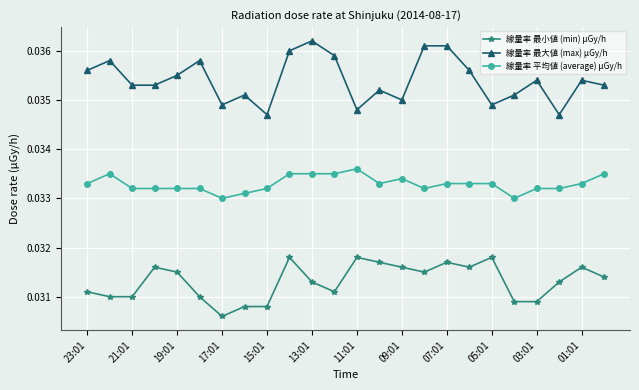

What is the sum of all 線量率 平均値 (average) μGy/h values?

0.8